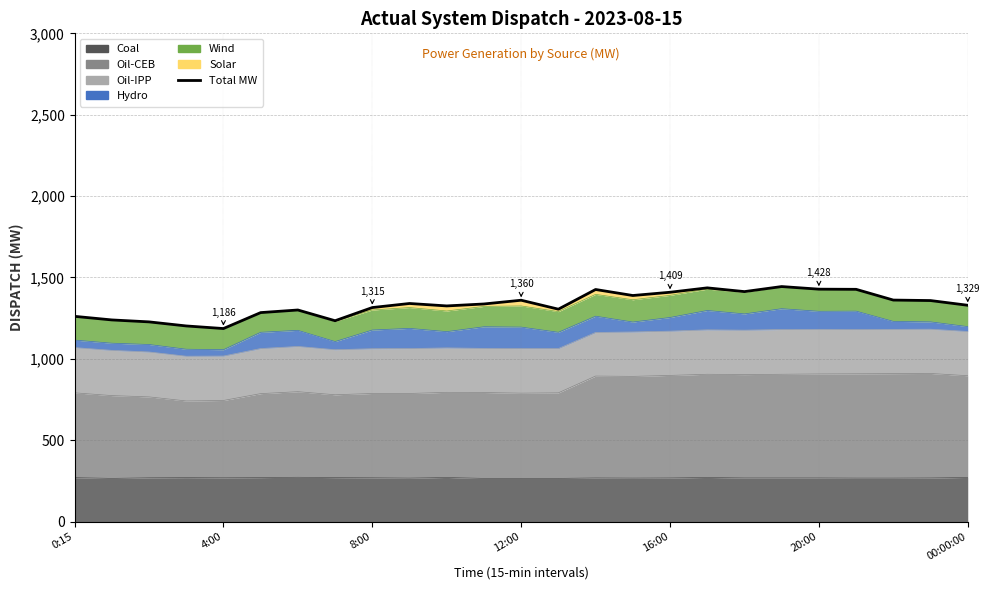

Between 16 and 7, which is larger?

16